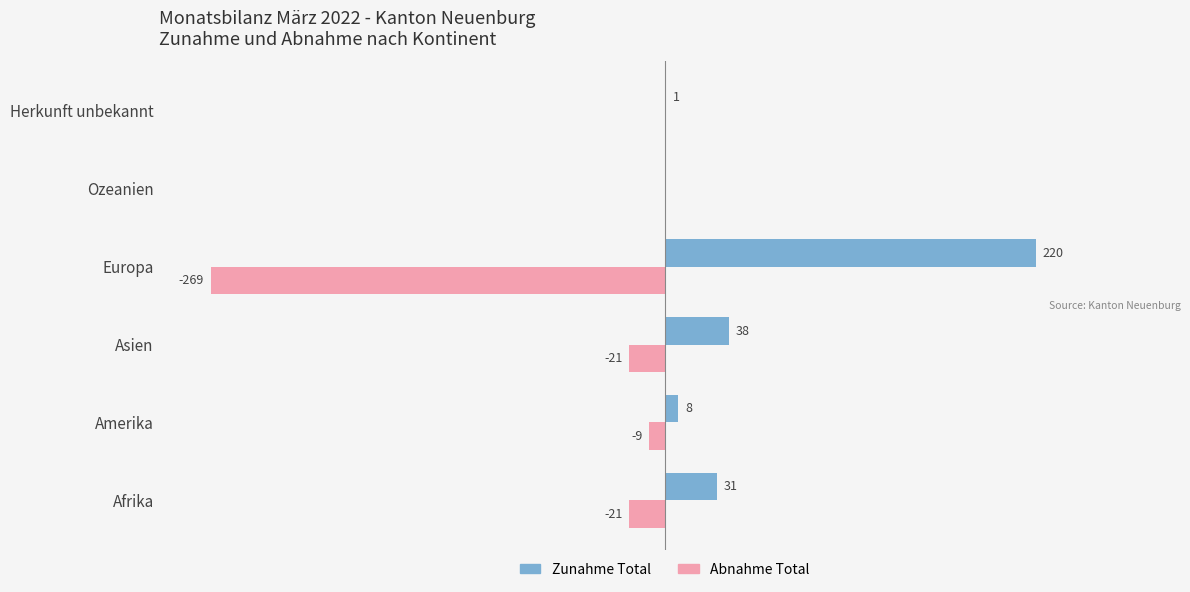

Which label corresponds to the largest value in the chart?

Europa